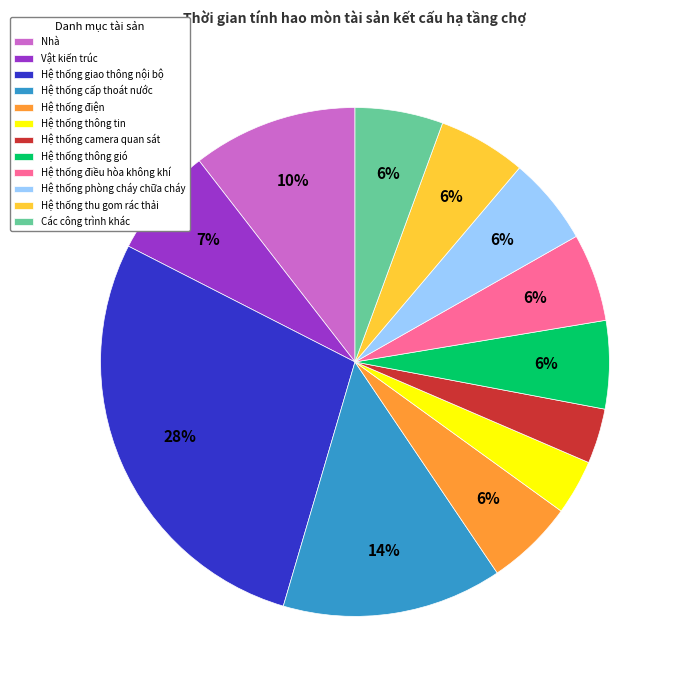

Is the sum of Hệ thống cấp thoát nước and Hệ thống thông gió greater than half?

No